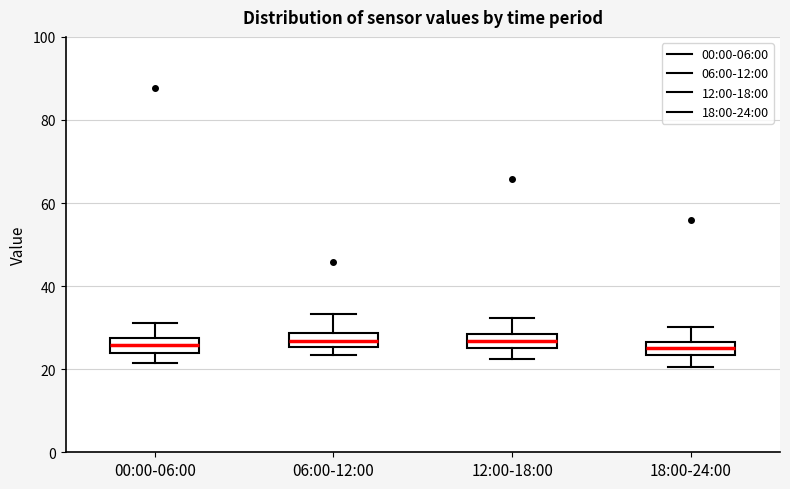

Reading left to right, read every box against the y-axis: the position of its median line, the range the box covers, and the ends of its whiskers. The values are not printed on the chart, so give them approximately, as read against the axis.

00:00-06:00: median 26, box 24 to 28, whiskers 22 to 32
06:00-12:00: median 26 (inside the box), box 26 to 28, whiskers 24 to 34
12:00-18:00: median 26 (inside the box), box 26 to 28, whiskers 22 to 32
18:00-24:00: median 26 (inside the box), box 24 to 26, whiskers 20 to 30